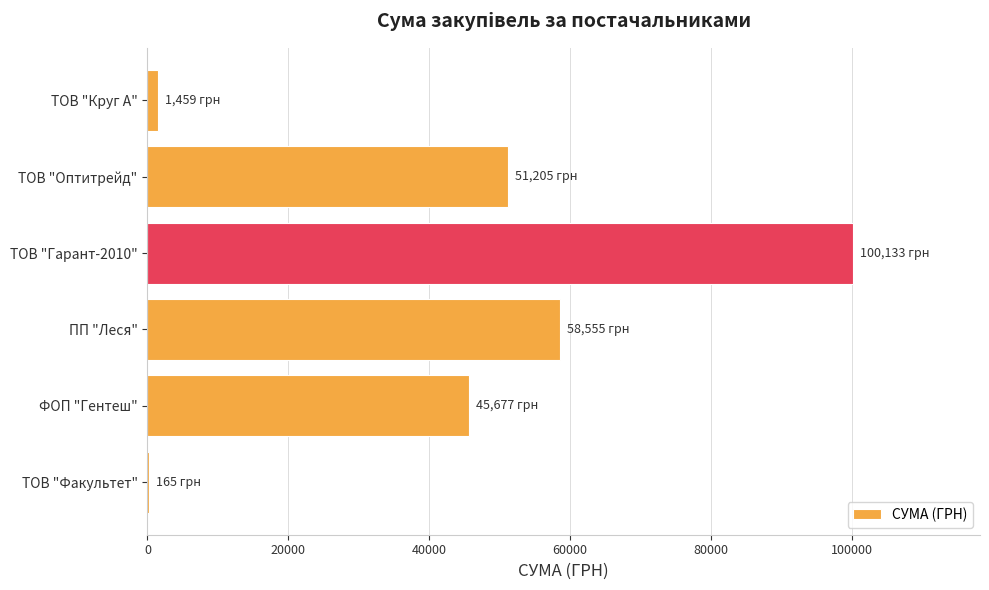

Approximately how many times larger is the value at ПП "Леся" compared to ТОВ "Оптитрейд"?

1.1